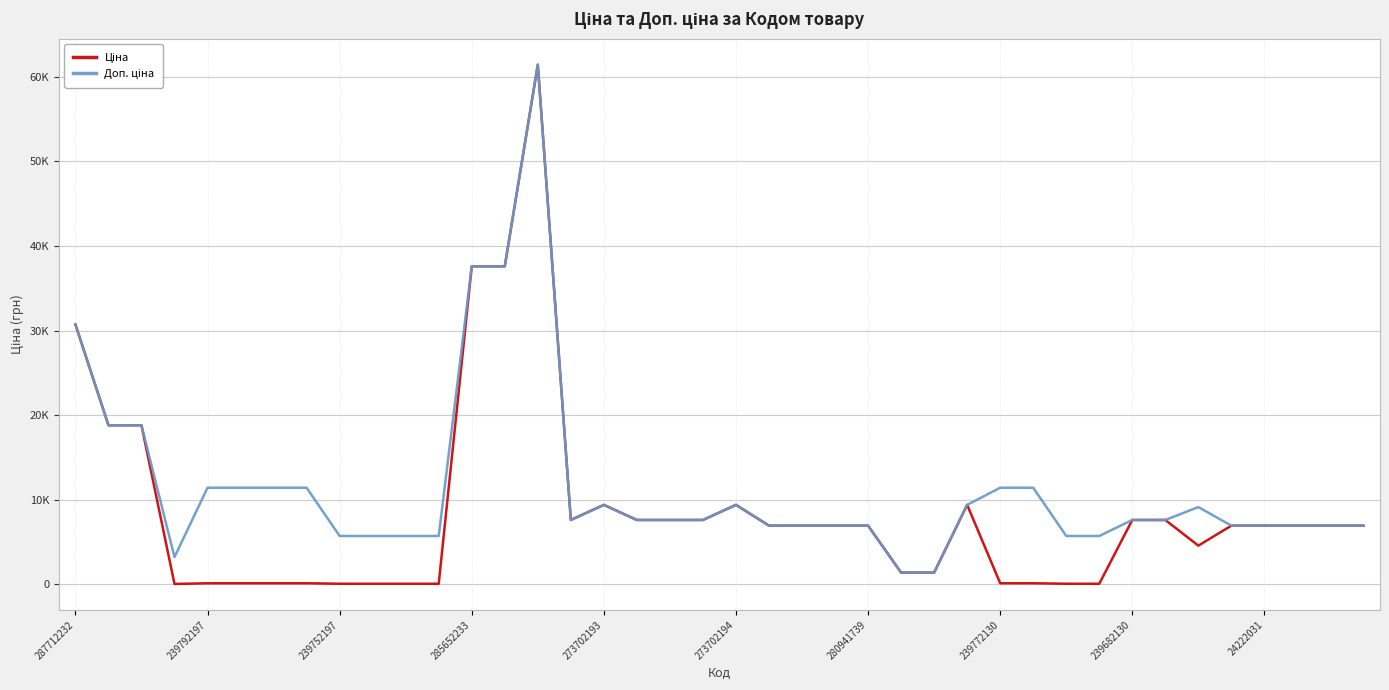

Is this an area chart (filled region under the line)?

No